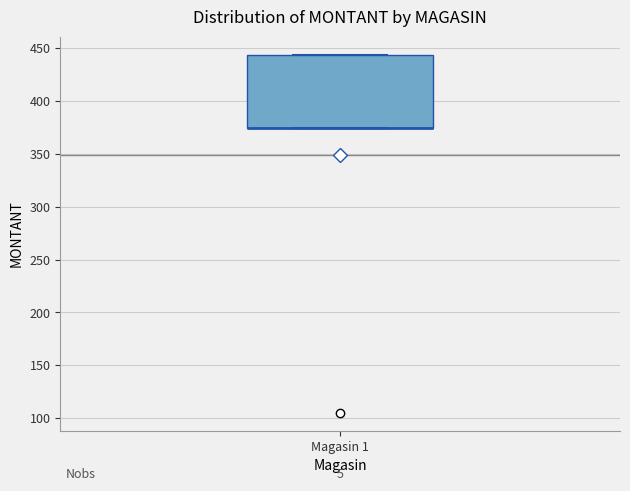

Transcribe this box plot: give where the median line is, the range the box spans, and where the two whiskers end, as read against the y-axis. The values are not printed on the chart, so give them approximately, as read against the axis.

median 375 (drawn on the box's lower edge), box 375 to 445, whiskers 375 to 445